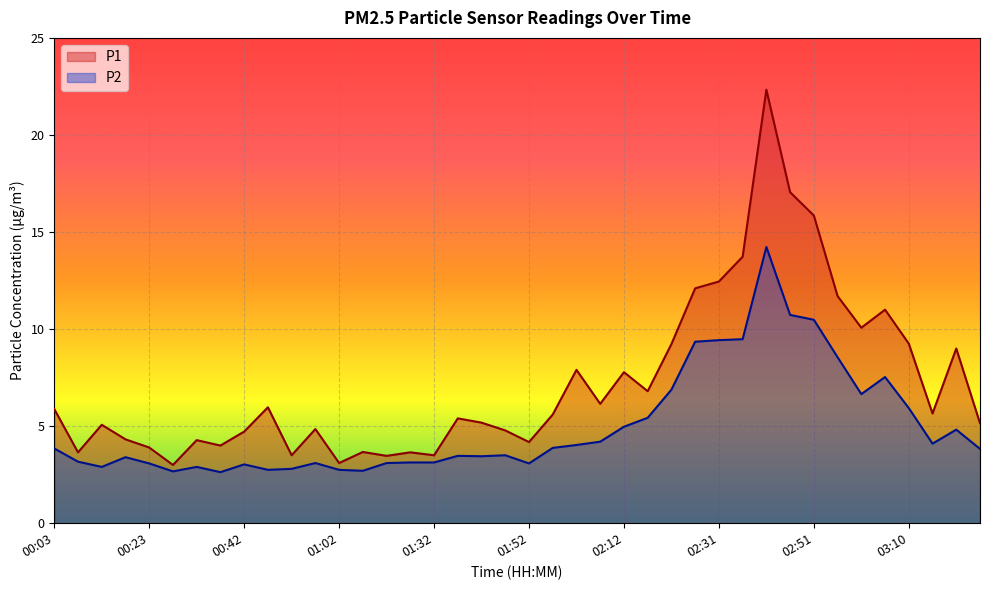

What is the value of the P2 point at the 22nd from the left?

3.9